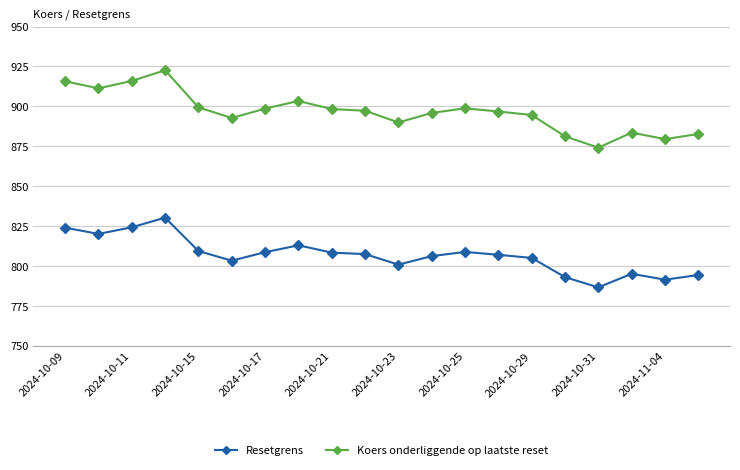

True or false: Resetgrens has more than 0 points higher than both neighbors.

True